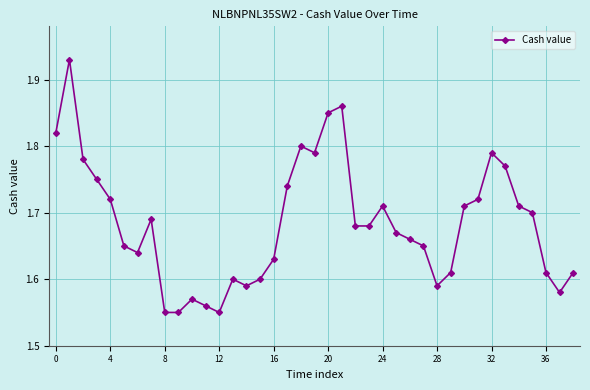

How many points are higher than both their immediate neighbors (excluding endpoints)?

8